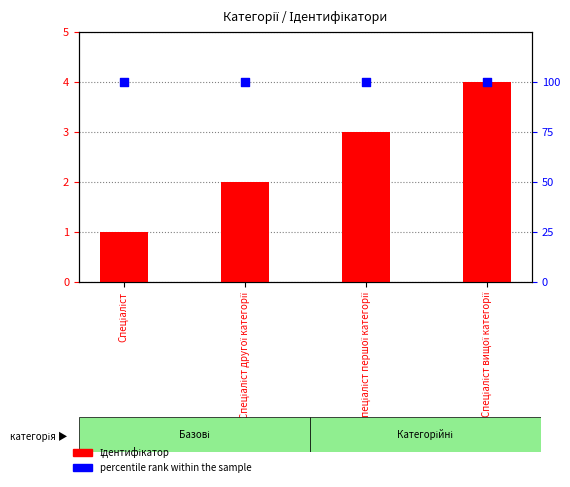

Which series reaches the minimum Y coordinate?

Ідентифікатор